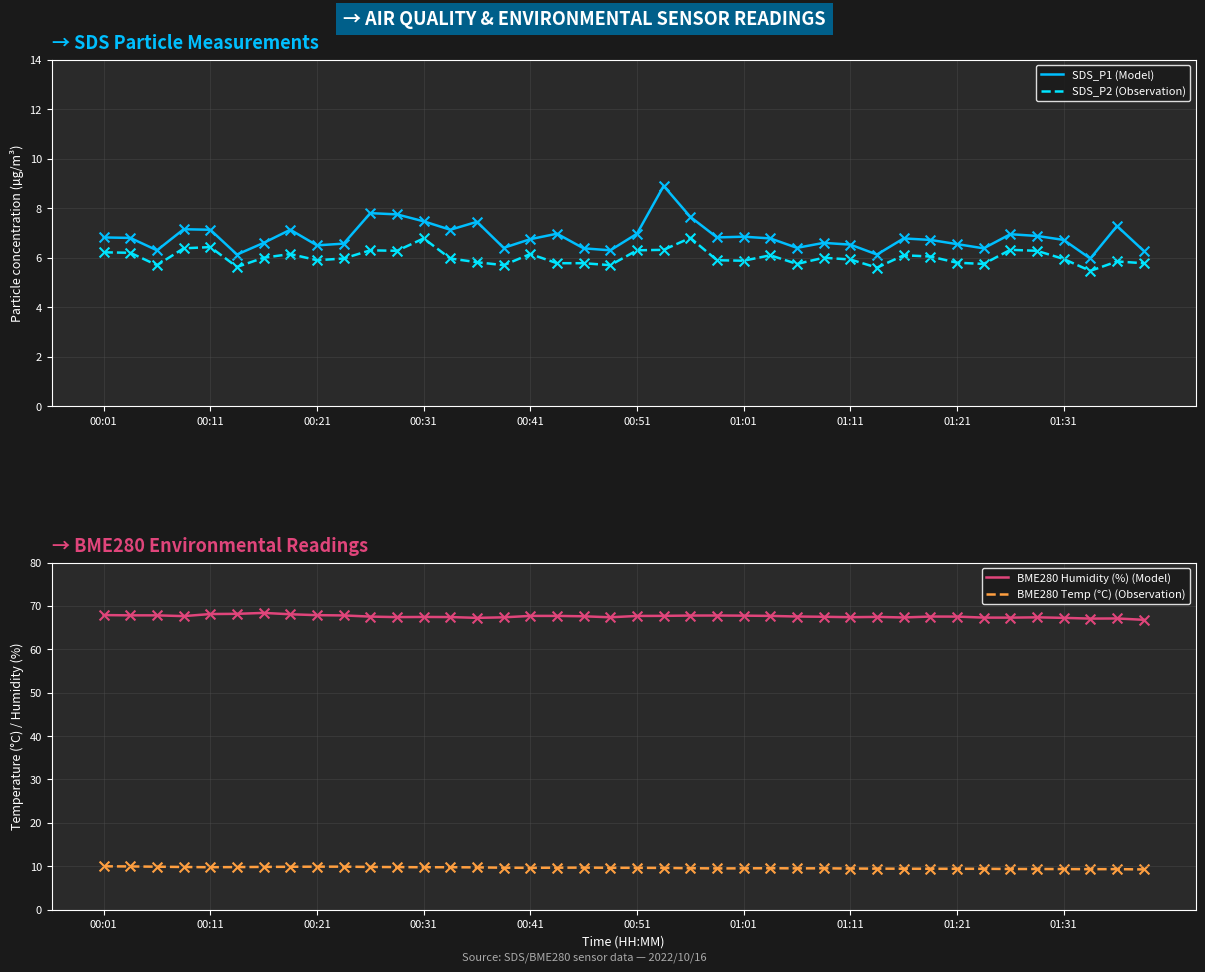

Which series contains the lowest Y value?

SDS_P2 (Observation)